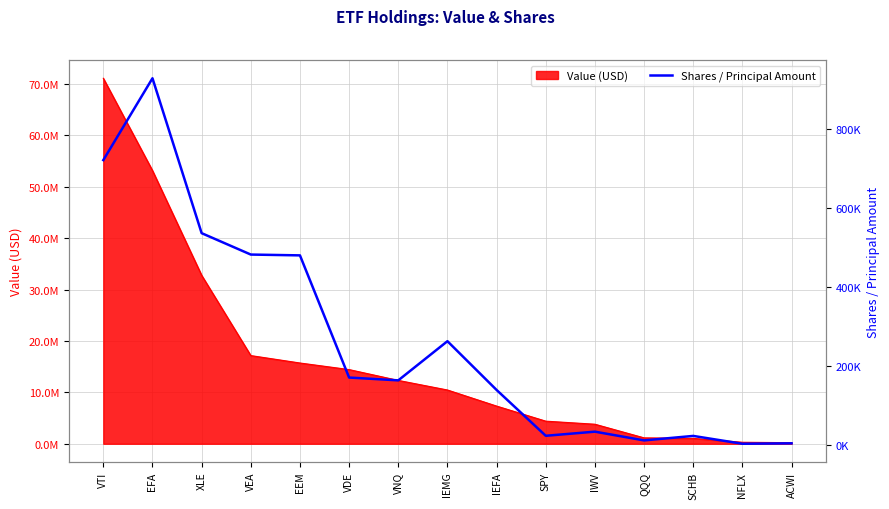

The chart shows a value of 927369 at EFA. True or false?

True